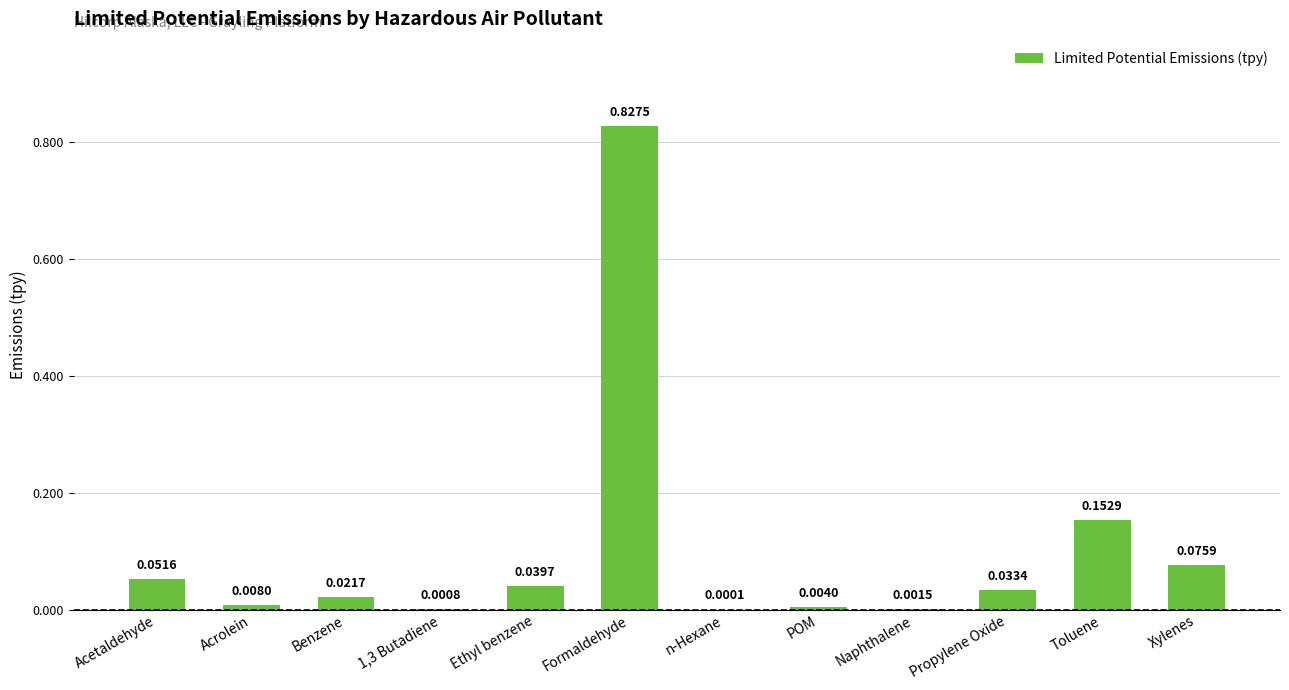

At which category does the chart reach its peak across all series?

Formaldehyde